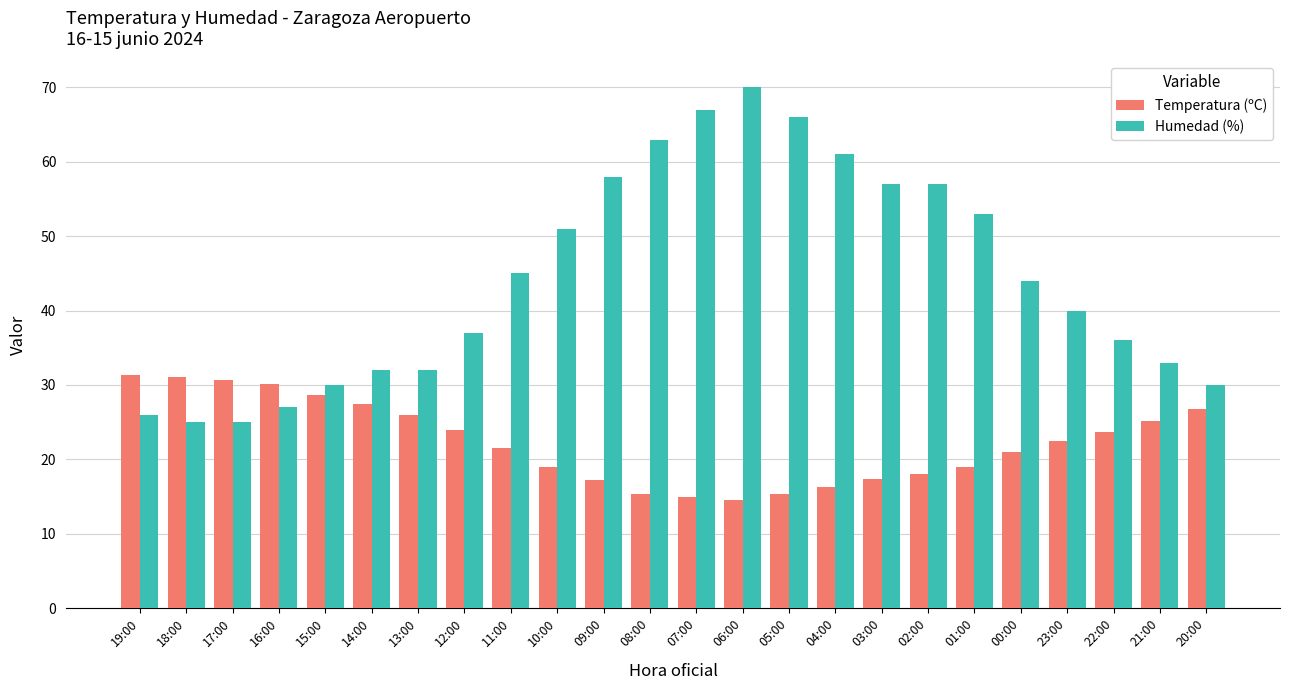

What is the maximum value for Temperatura (ºC)?

31.3